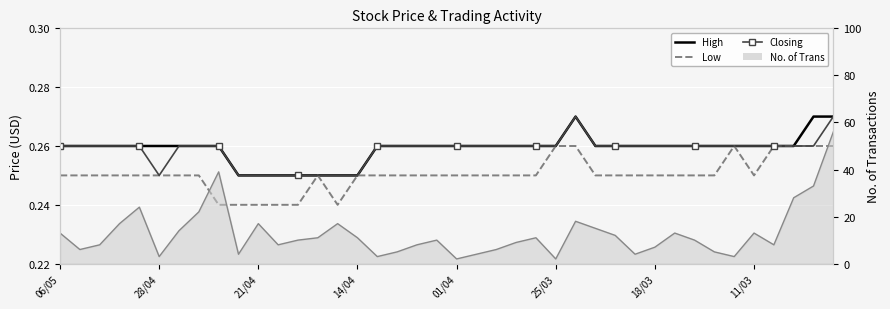

At which category does Low reach its first local peak?

13